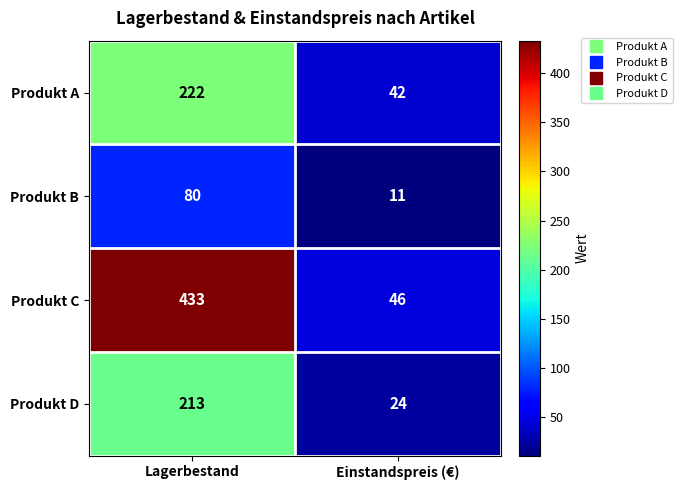

What is the difference between the maximum and minimum values in the Produkt D series?

189